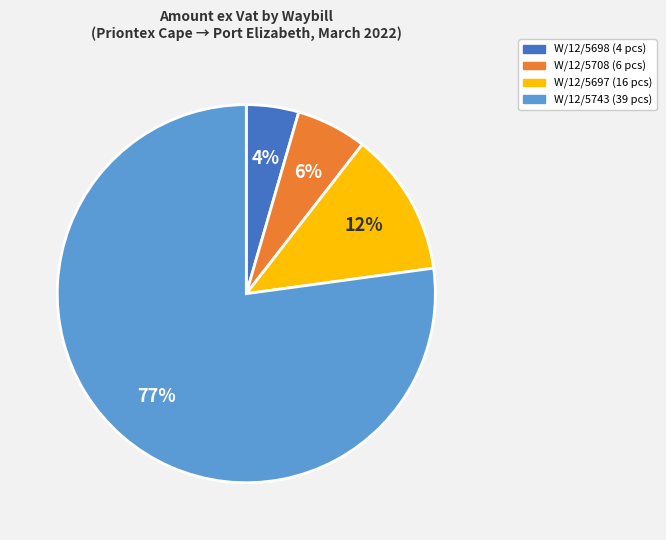

What percentage is the W/12/5697 slice, to the nearest percent?

12%